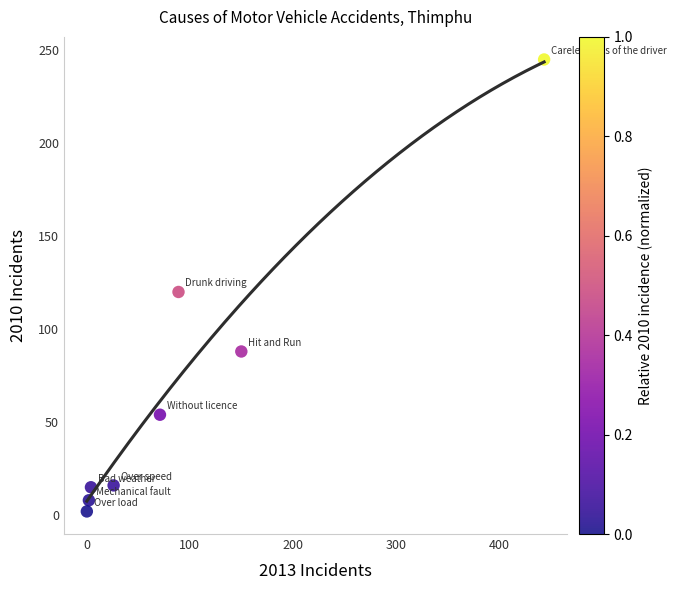

What Y value in the scatter plot is closest to 123?

120